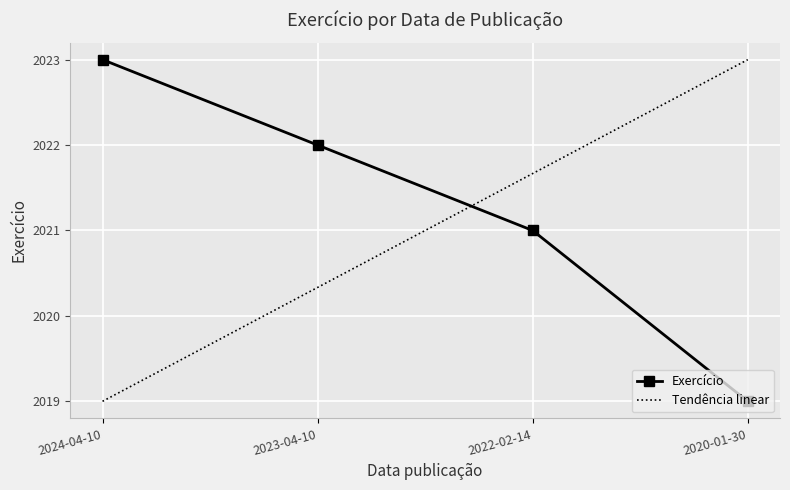

What is the maximum value for Exercício?

2023.0